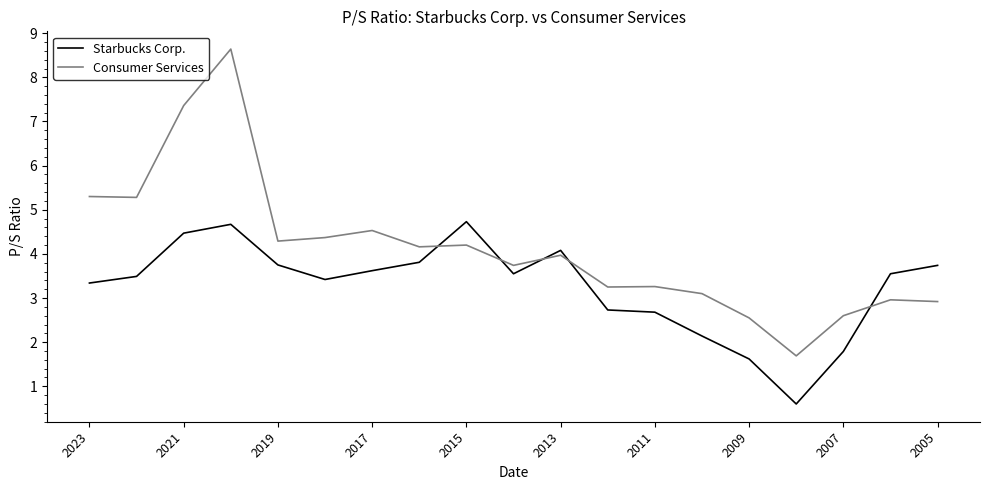

Which series has the largest total across all categories?

Consumer Services